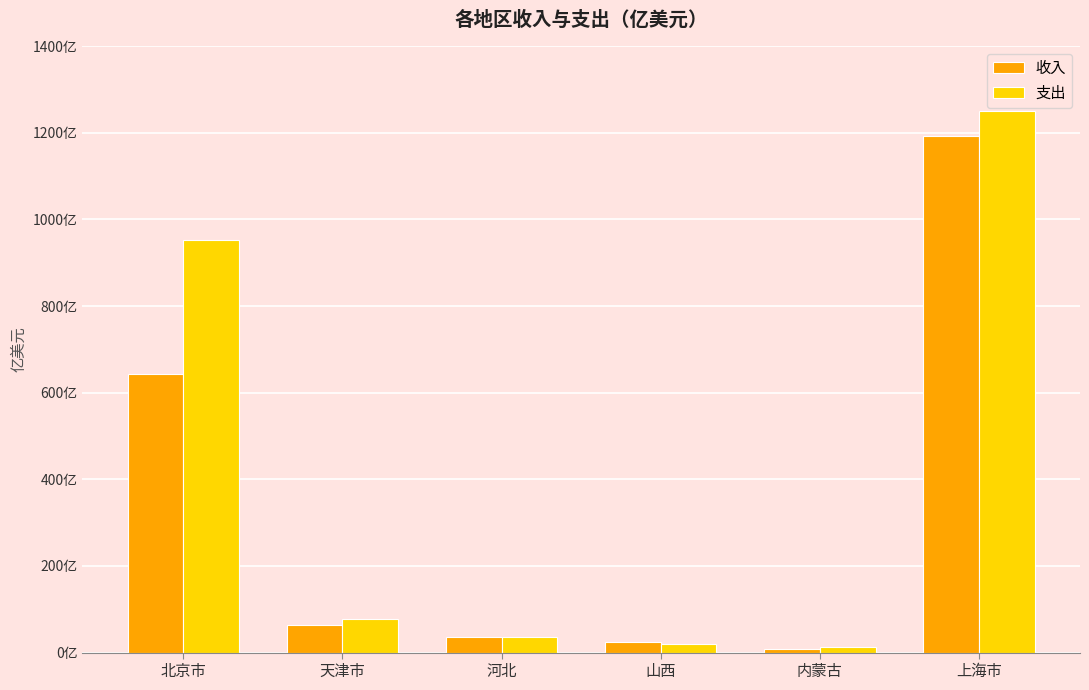

What is the label of the 2nd bar from the right?

内蒙古